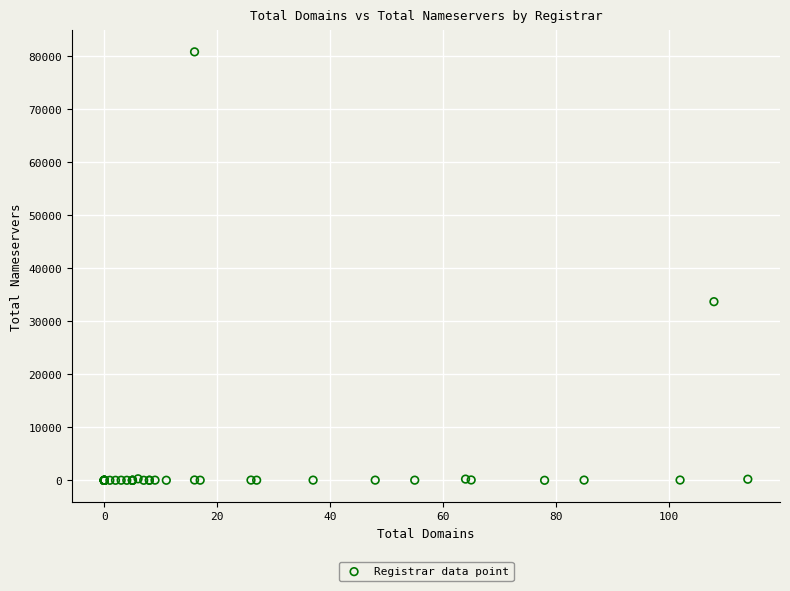

What Y value in the scatter plot is closest to 40434?

33715